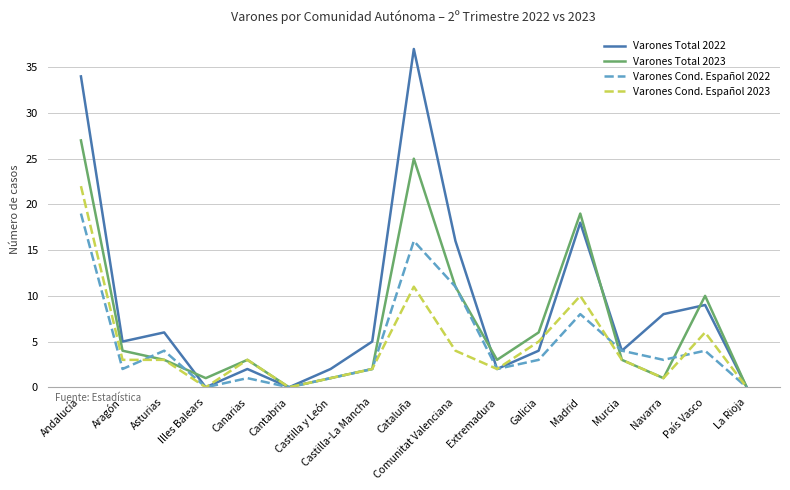

Where do Varones Total 2022 and Varones Total 2023 first cross each other?

Asturias and Illes Balears